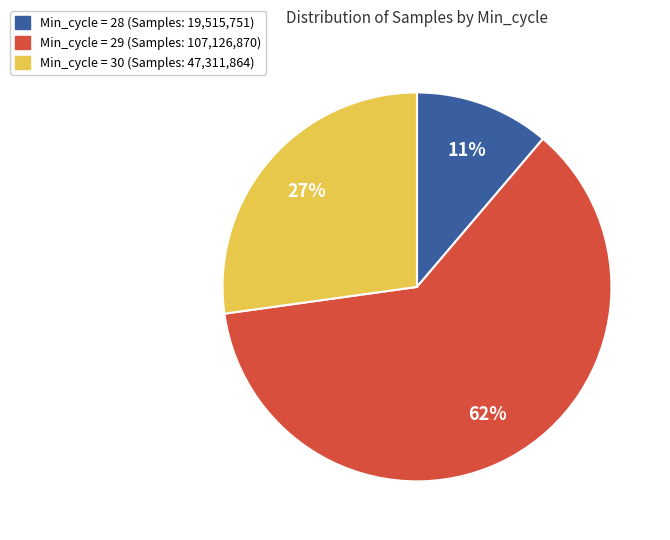

Is there any slice that represents more than half of the pie?

Yes